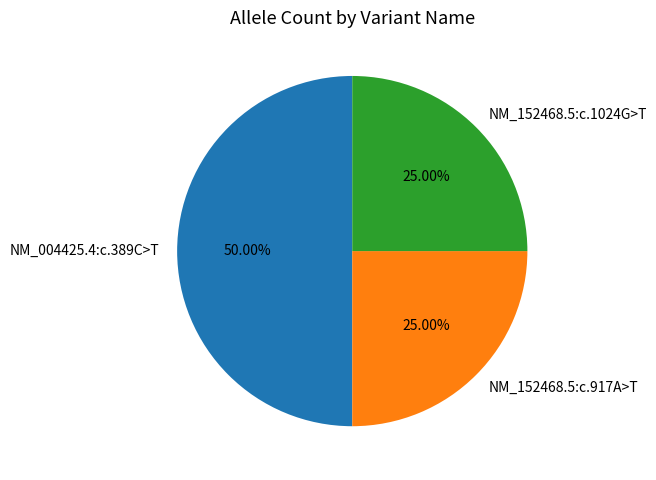

Between NM_152468.5:c.1024G>T and NM_004425.4:c.389C>T, which is larger?

NM_004425.4:c.389C>T